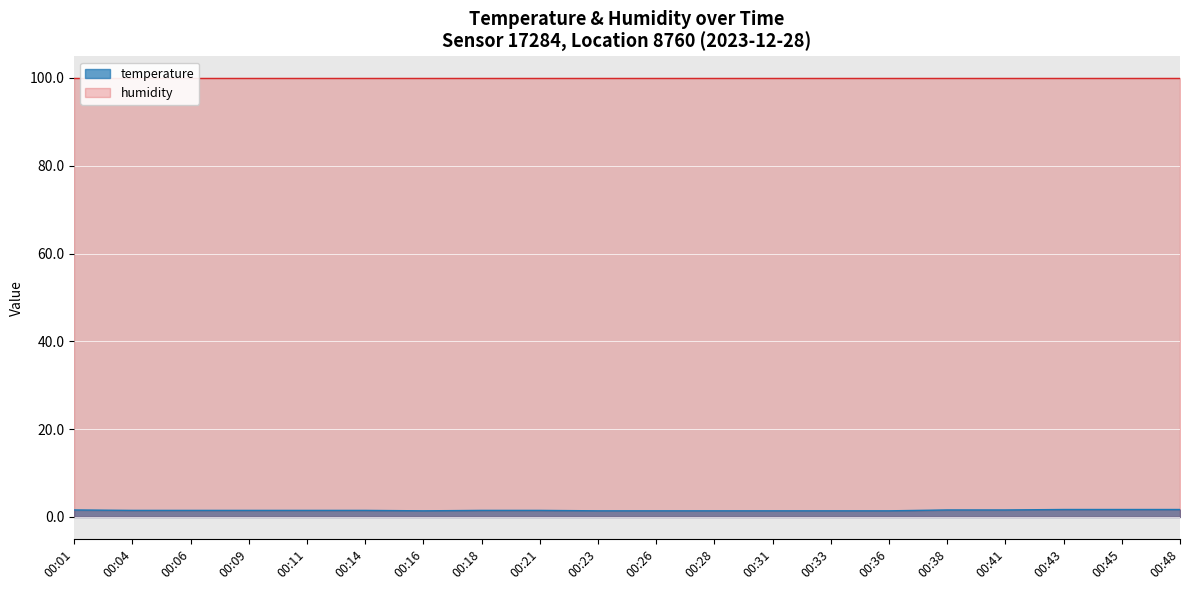

How many points are lower than both their immediate neighbors (excluding endpoints)?

1